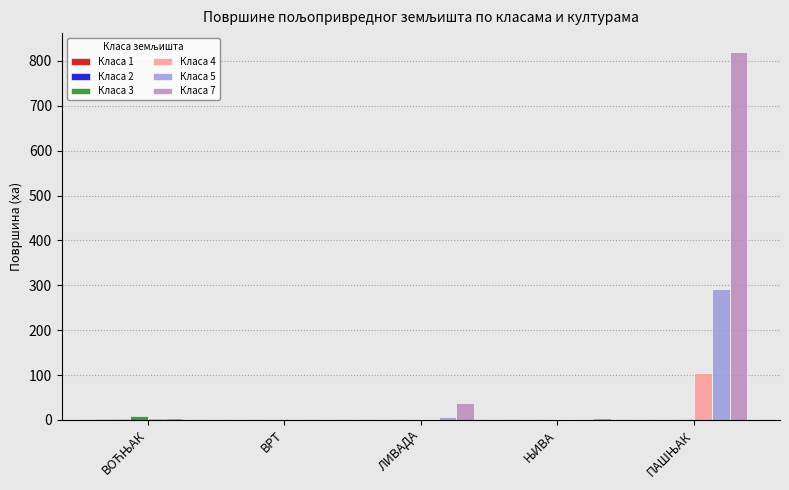

What is the greatest value displayed?

820.9